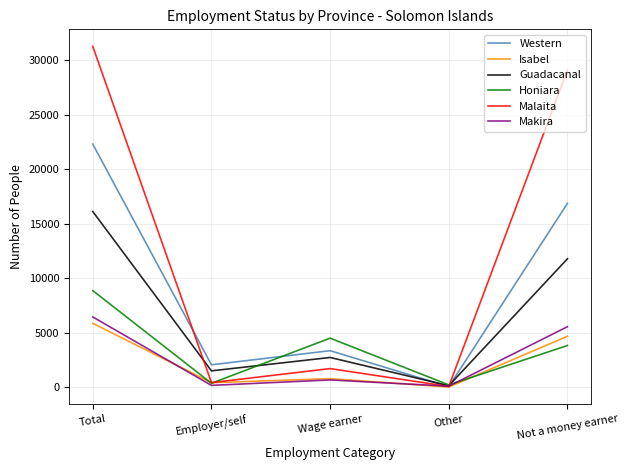

What is the difference between the maximum and second lowest values in the Western series?

20241